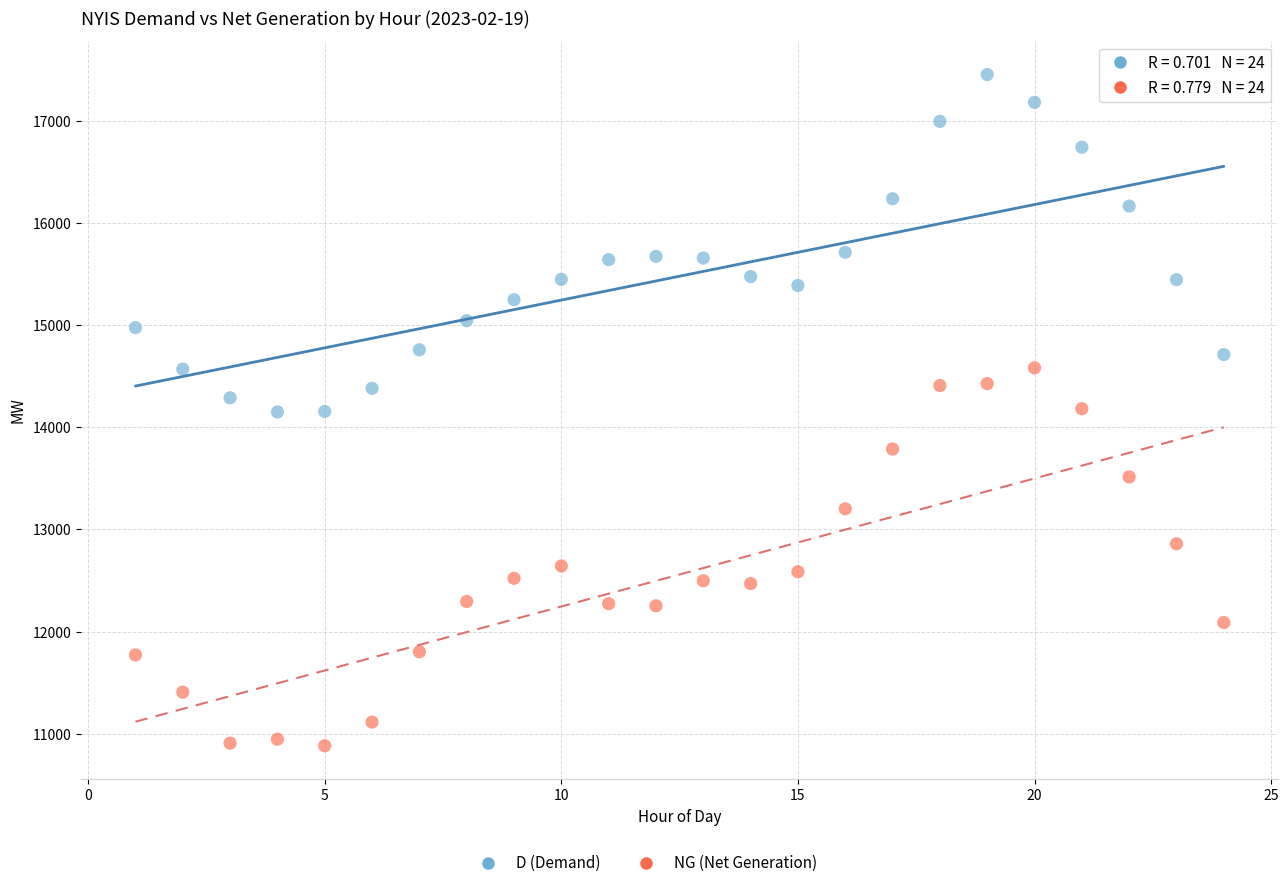

Across all data points, what is the range of Y values (max minus min)?

6568